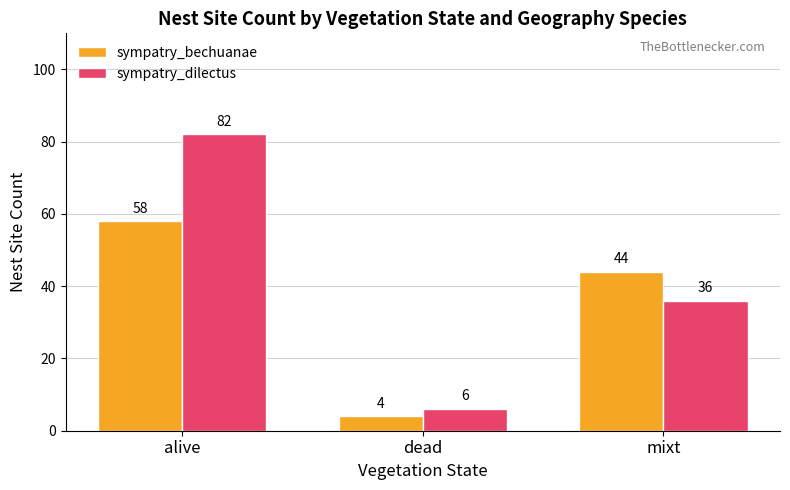

What is the spread (max minus min) of values at mixt?

8